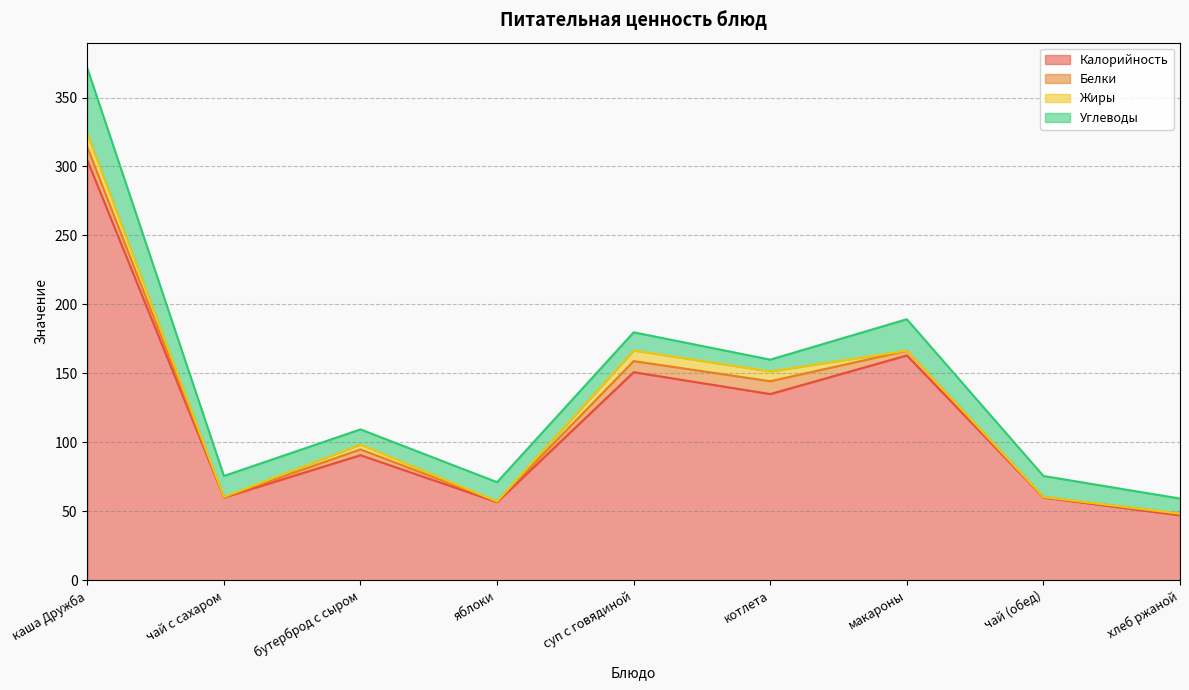

At макароны, list the series in order from smallest to largest.

Жиры, Белки, Углеводы, Калорийность